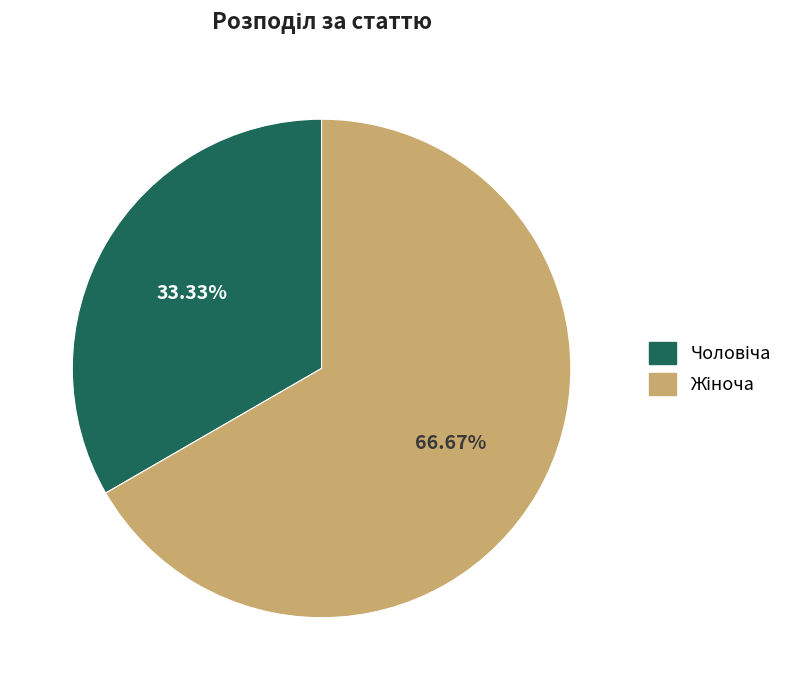

To the nearest percent, what is the average slice percentage?

50%